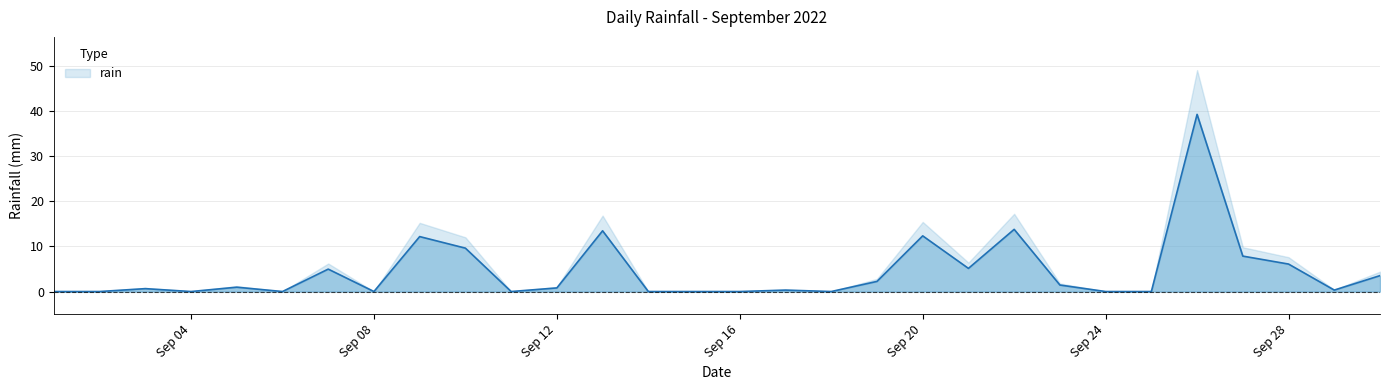

What is the difference between the second highest and second lowest values?

13.8